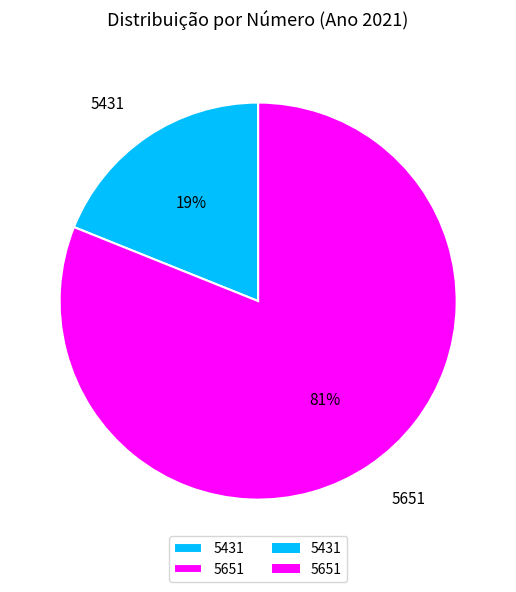

To the nearest percent, what is the difference between the largest and smallest slice percentages?

62%